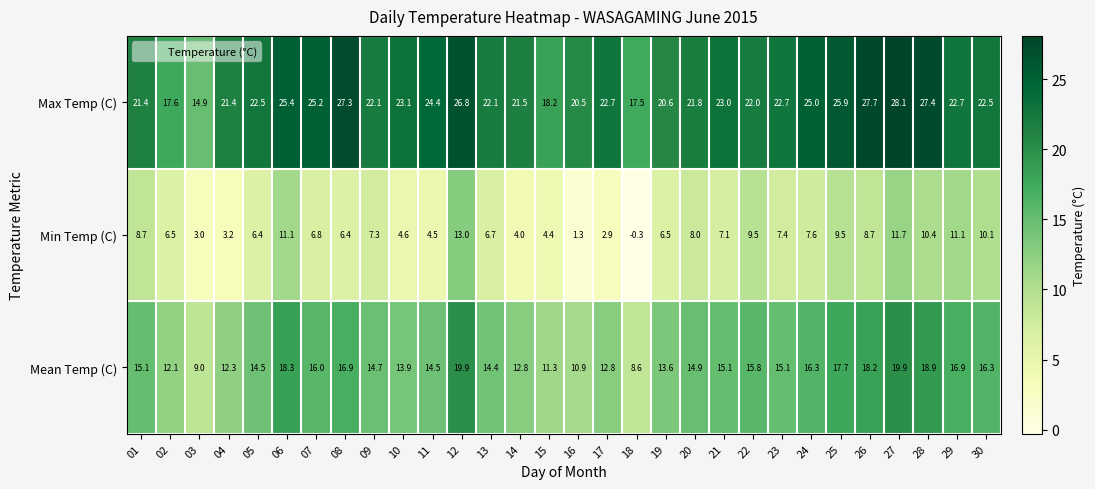

Where does the Max Temp (C) series first go above 22?

05